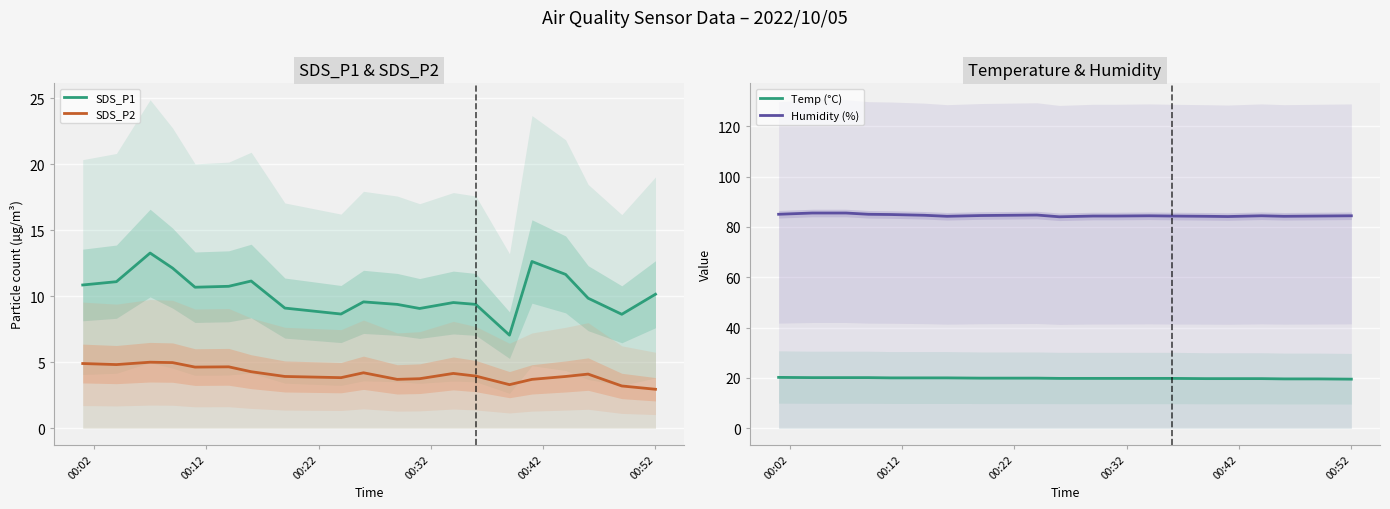

Which series has the largest range (max minus min)?

SDS_P1